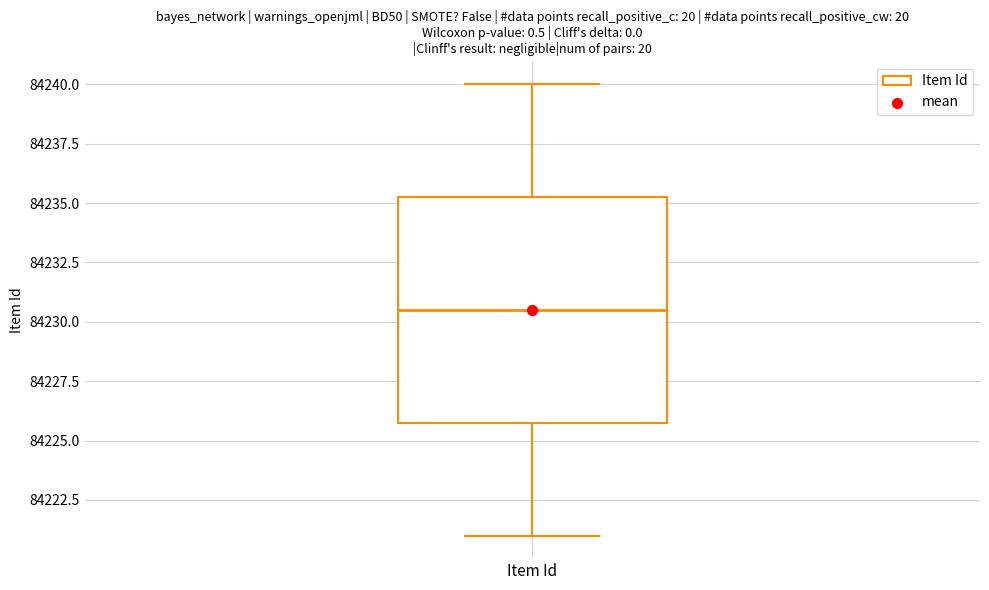

Where does the upper whisker of the box for Item Id end on the y-axis? The values are not printed on the chart, so give them approximately, as read against the axis.

84240.0